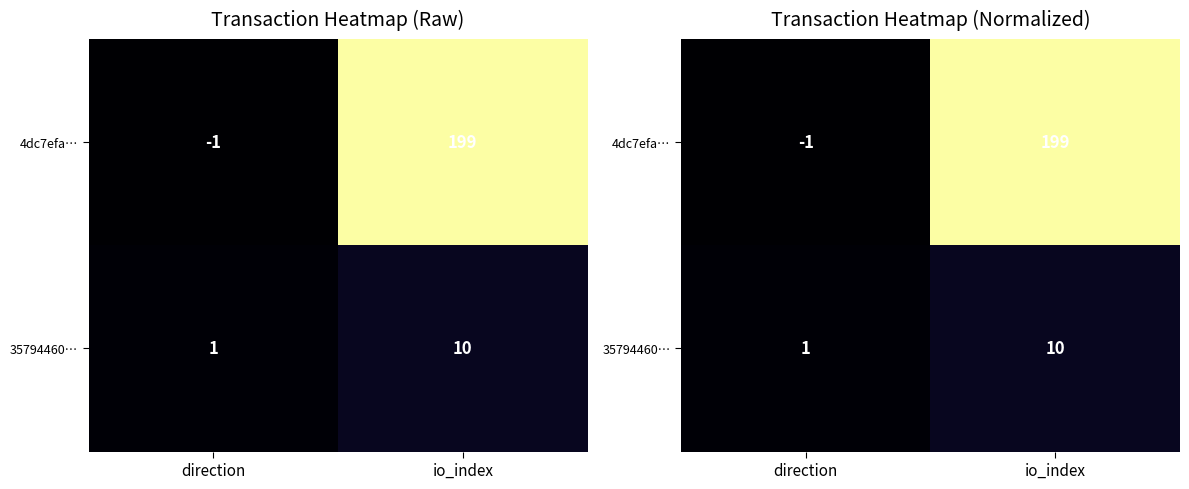

Which series has the widest spread of values?

4dc7efa…